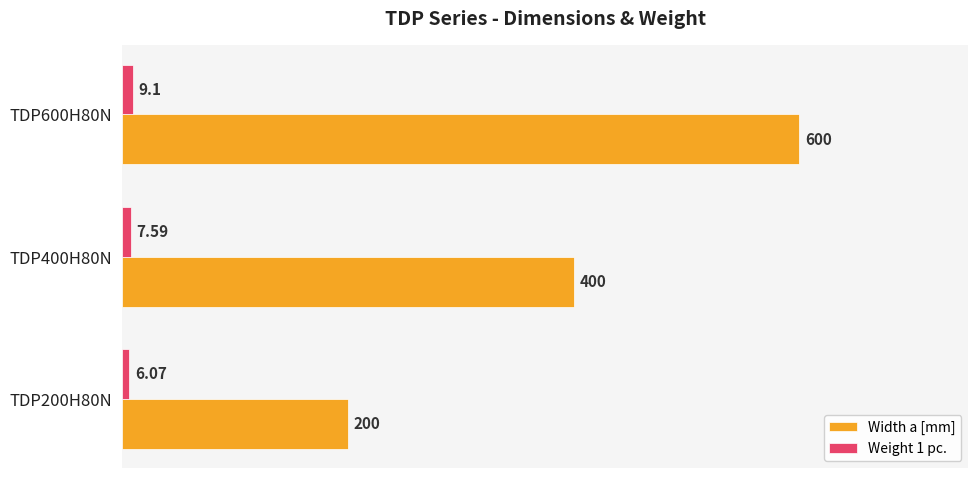

At how many categories does at least one series exceed 65?

3